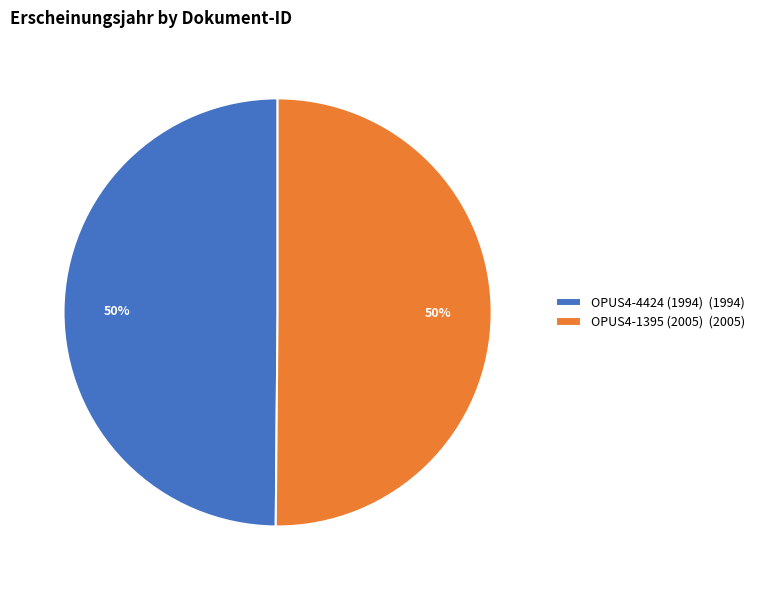

What percentage is the OPUS4-1395 (2005) slice, to the nearest percent?

50%